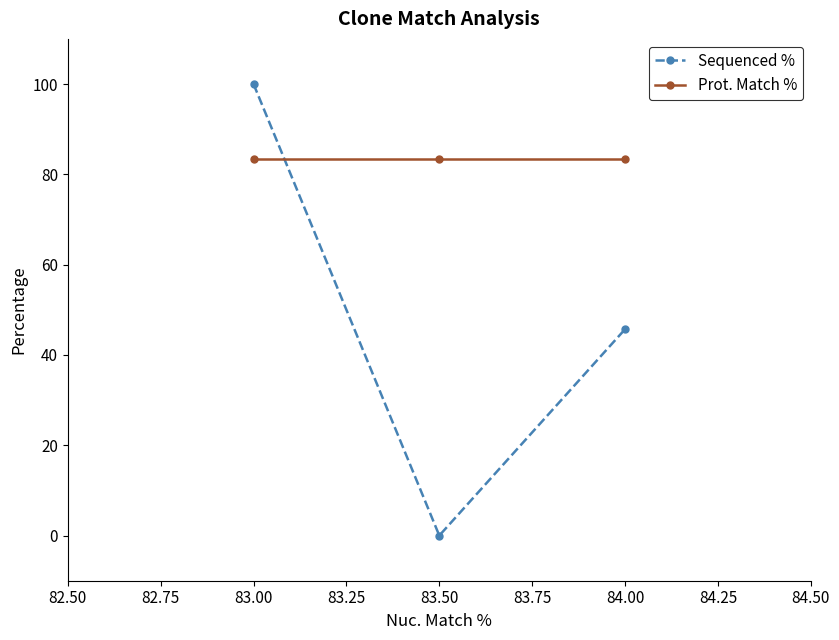

Count the number of categories in the chart.

3